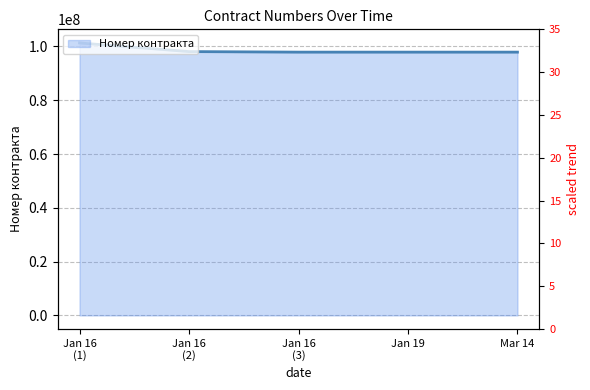

True or false: the data shows 1175.4 at Jan 19.

False